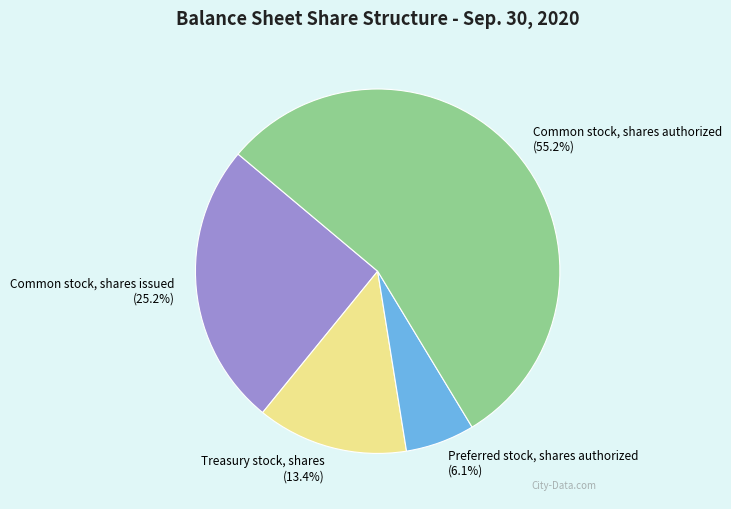

To the nearest percent, what portion does Treasury stock, shares represent?

13%